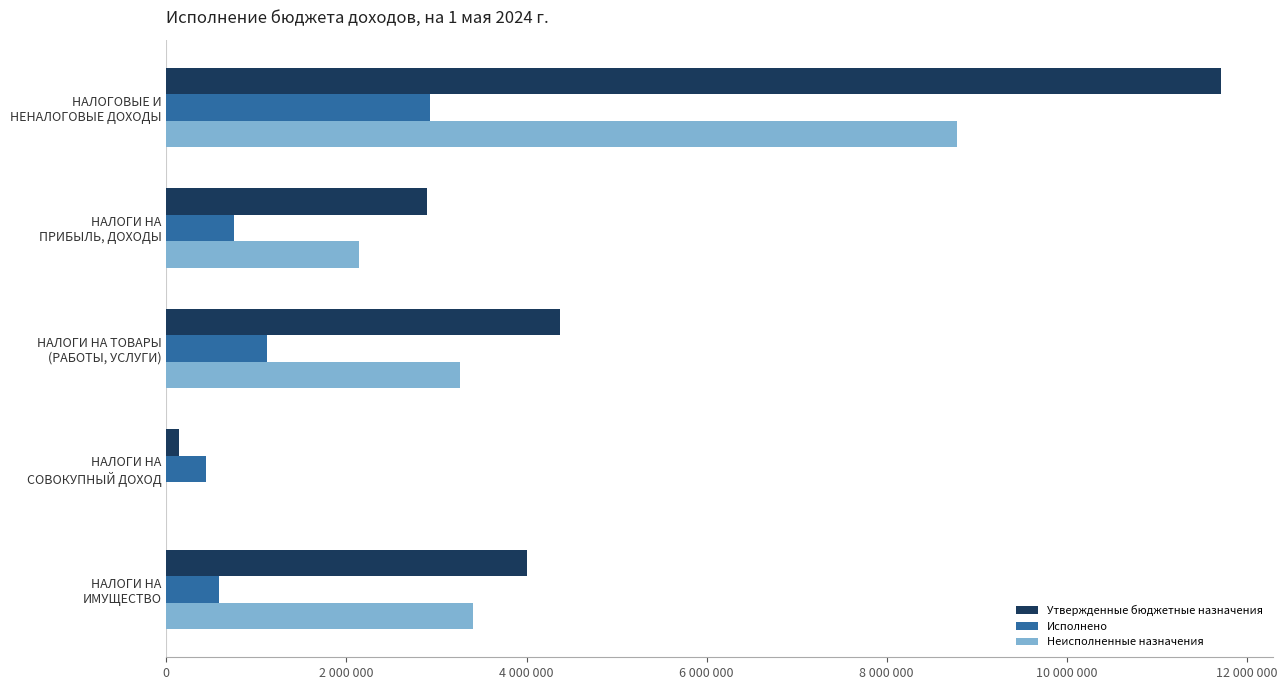

At how many categories does at least one series exceed 8969927?

1